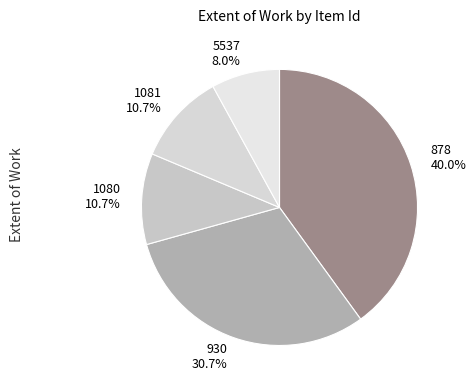

What is the ratio of the value at 1081 to the value at 930?

0.3